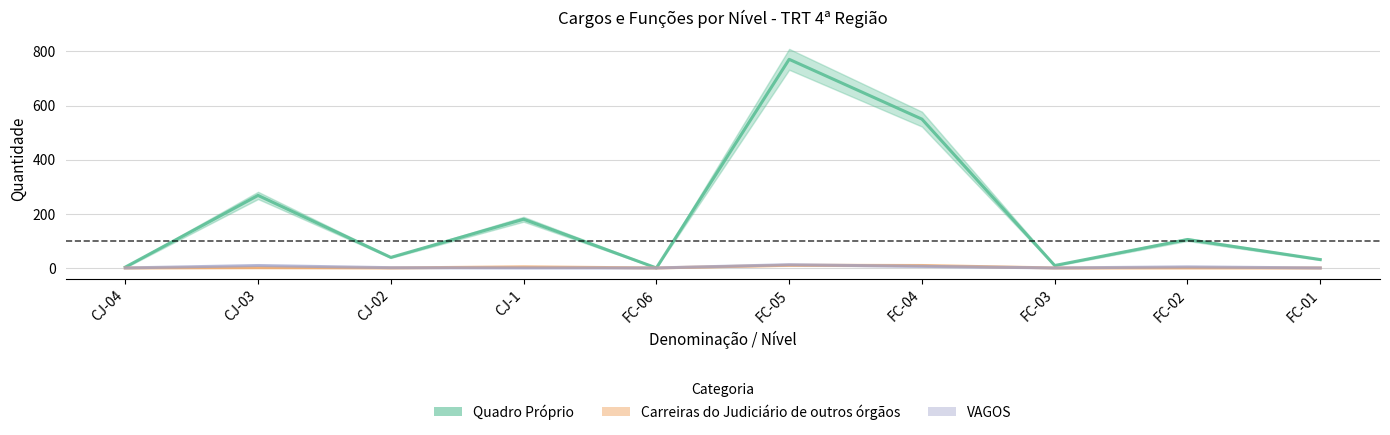

What is the sum of all Quadro Próprio values?

1956